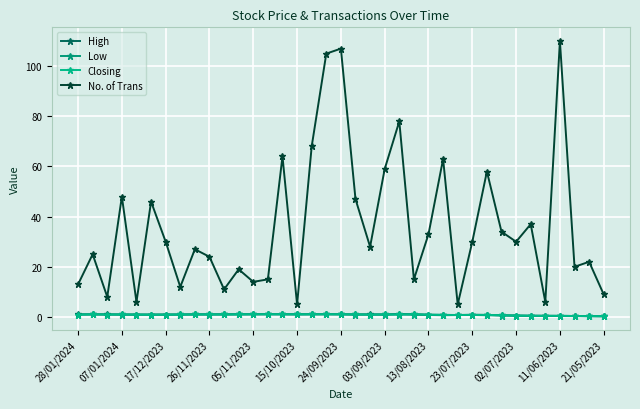

Does the chart display data point markers on the line(s)?

Yes